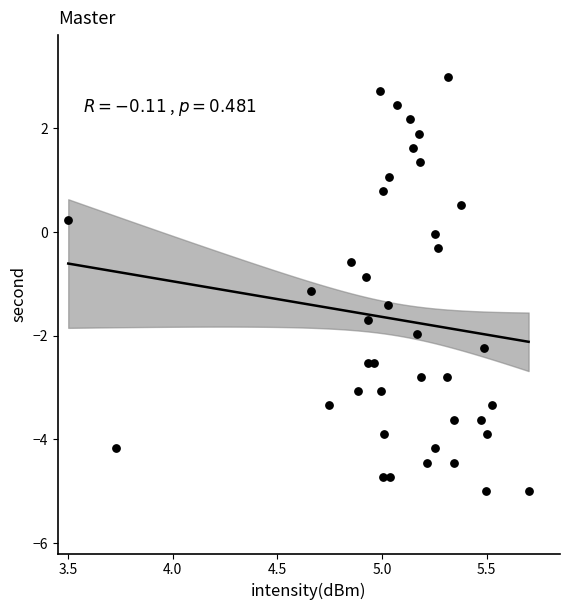

What is the range of Y values (max minus min)?

8.0